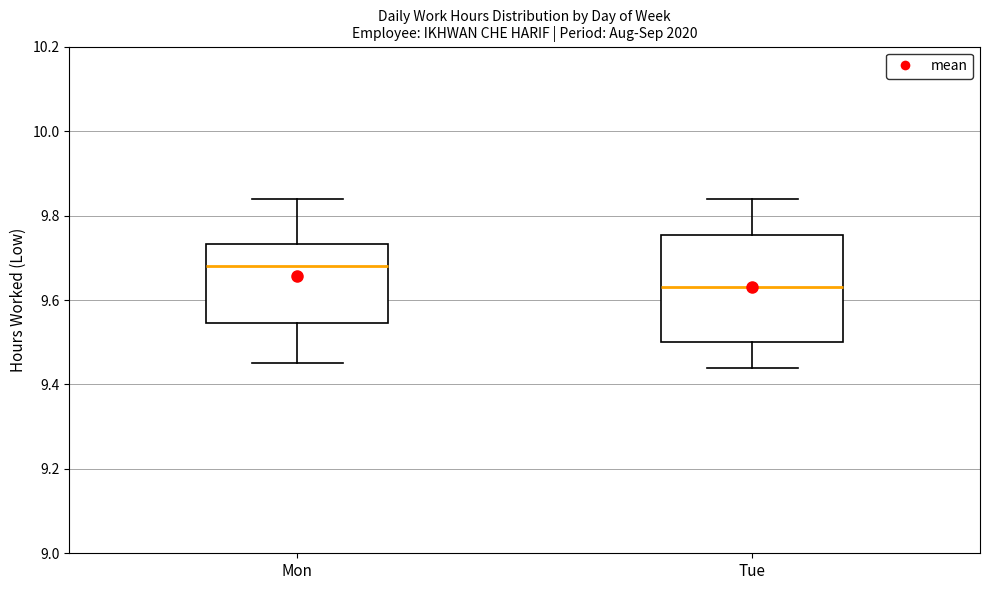

Comparing the boxes themselves (not the whiskers), which one is the tallest?

Tue